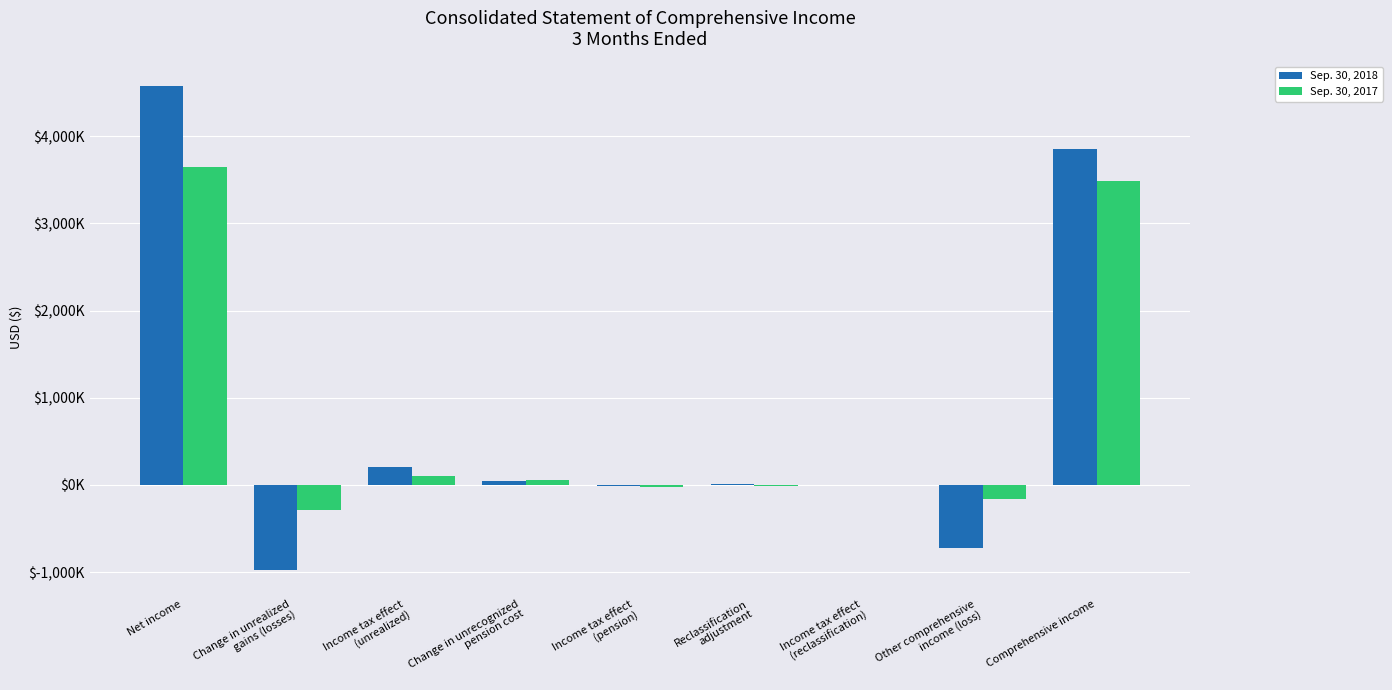

What is the spread (max minus min) of values at Income tax effect
(reclassification)?

5000